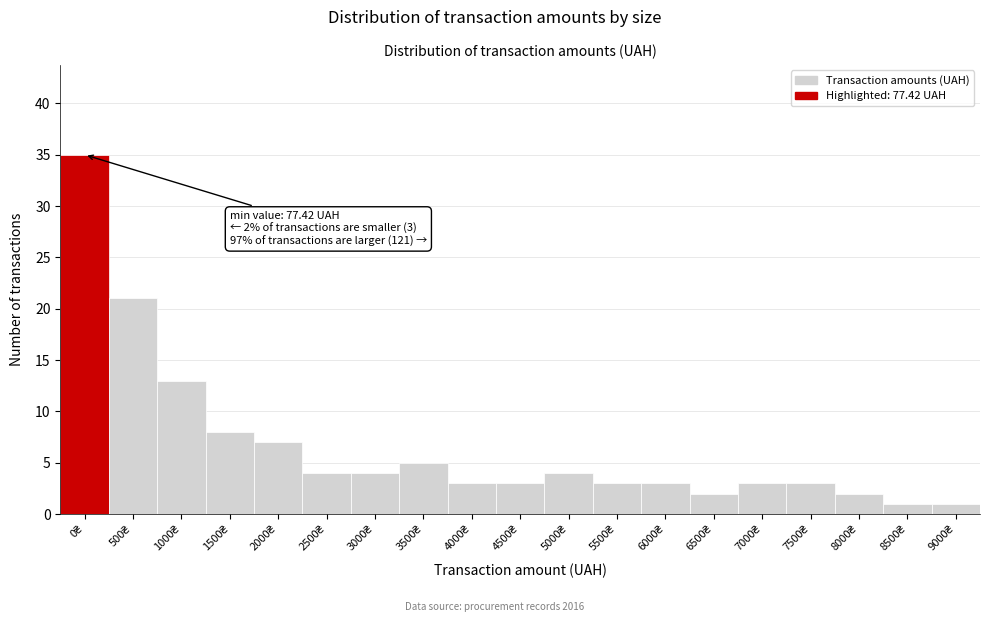

Reading left to right, transcribe all the data shown in this chart.

35	21	13	8	7	4	4	5	3	3	4	3	3	2	3	3	2	1	1